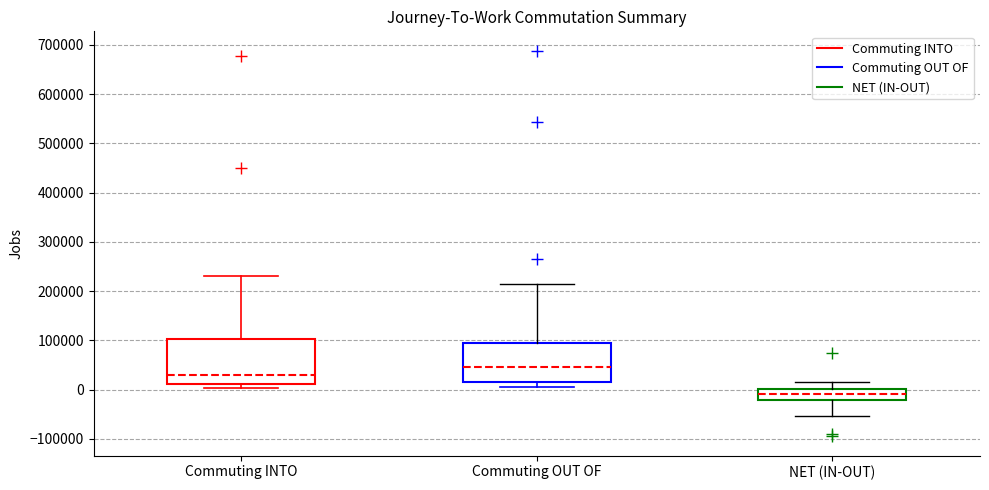

Which box is the tallest, from its lower edge to its upper edge?

Commuting INTO